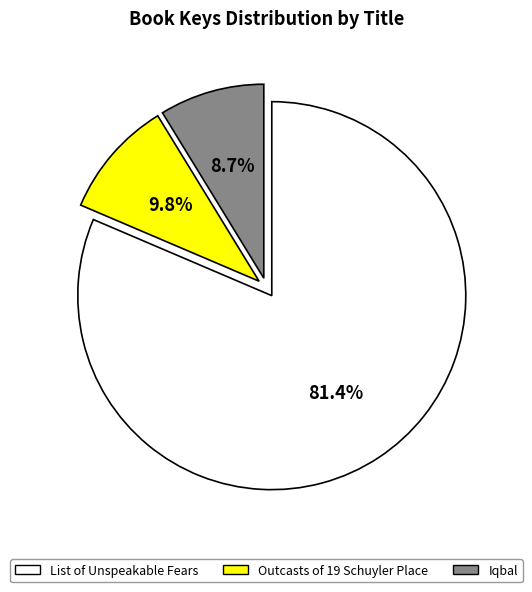

What is the largest slice in the pie chart?

List of Unspeakable Fears